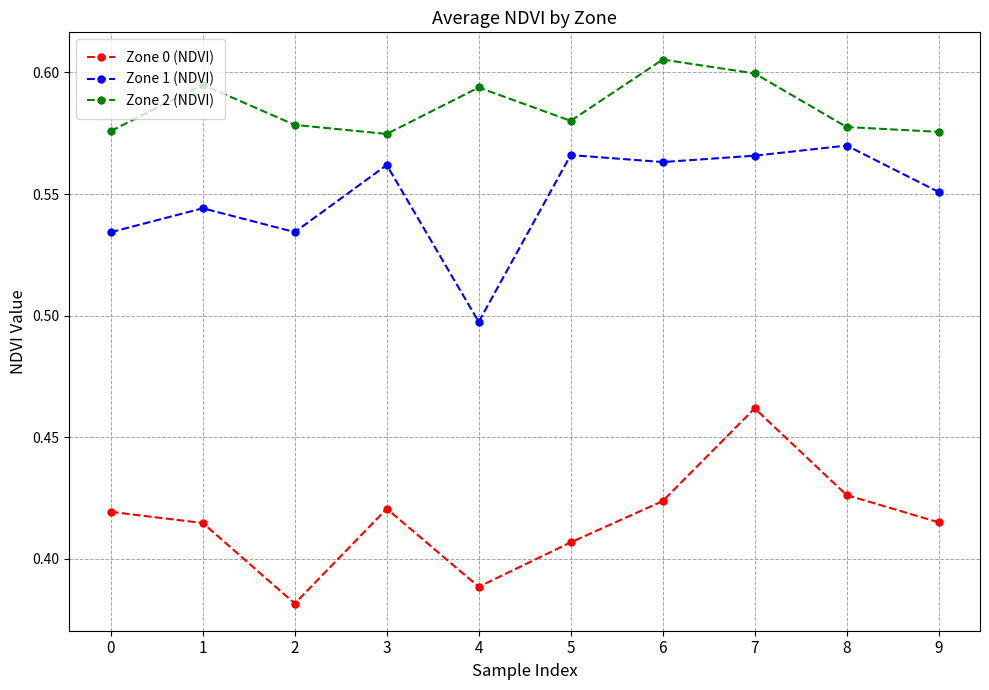

Which category has the lowest value across all series?

2